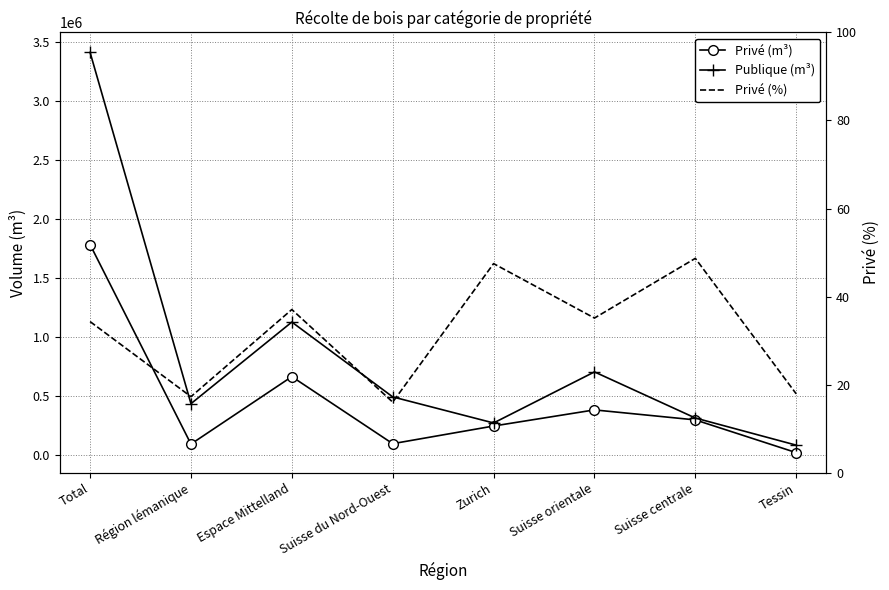

Where is the first local minimum for Publique (m³)?

Région lémanique